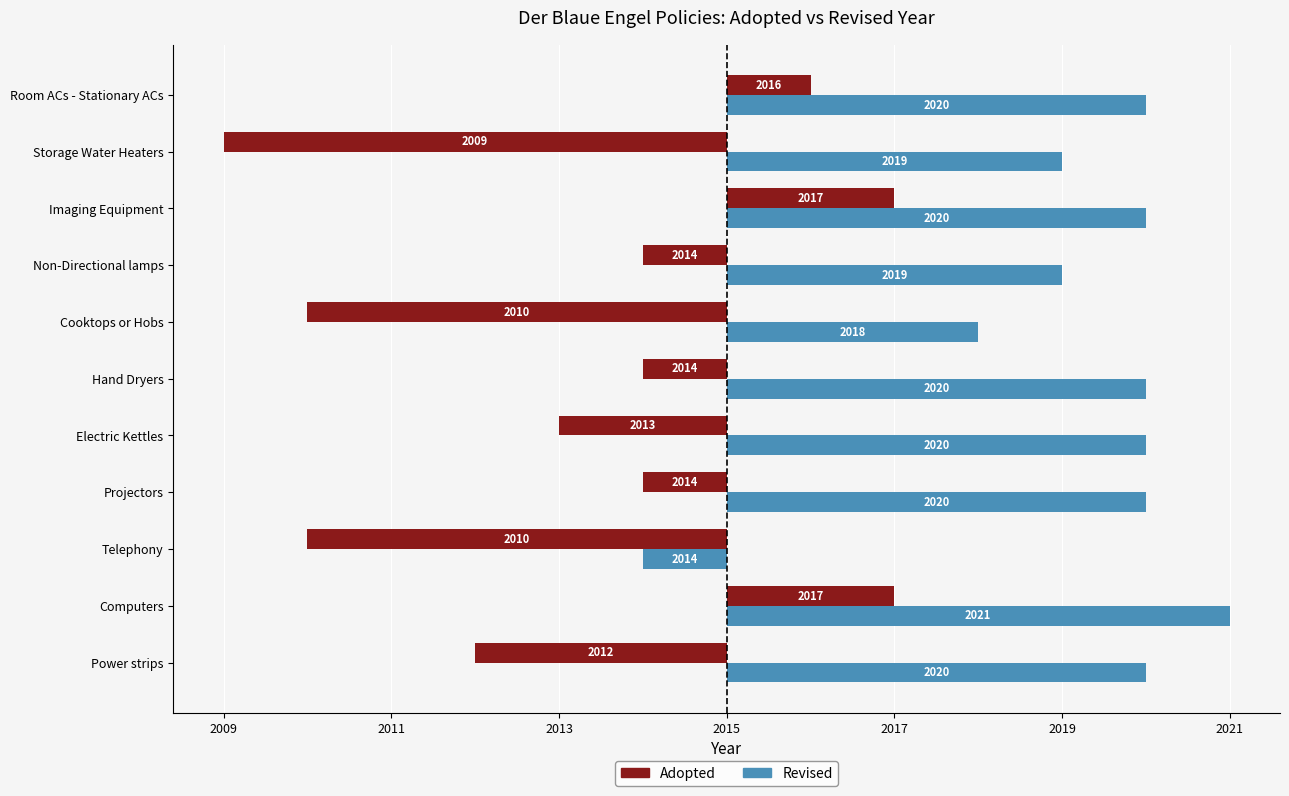

Reading left to right, what are all the values shown in this chart?

Adopted: -3	2	-5	-1	-2	-1	-5	-1	2	-6	1
Revised: 5	6	-1	5	5	5	3	4	5	4	5